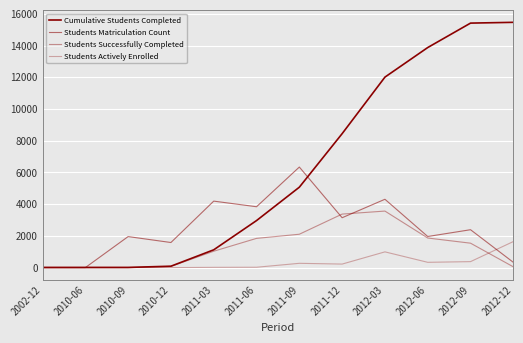

What is the label of the 3rd point from the left?

2010-09